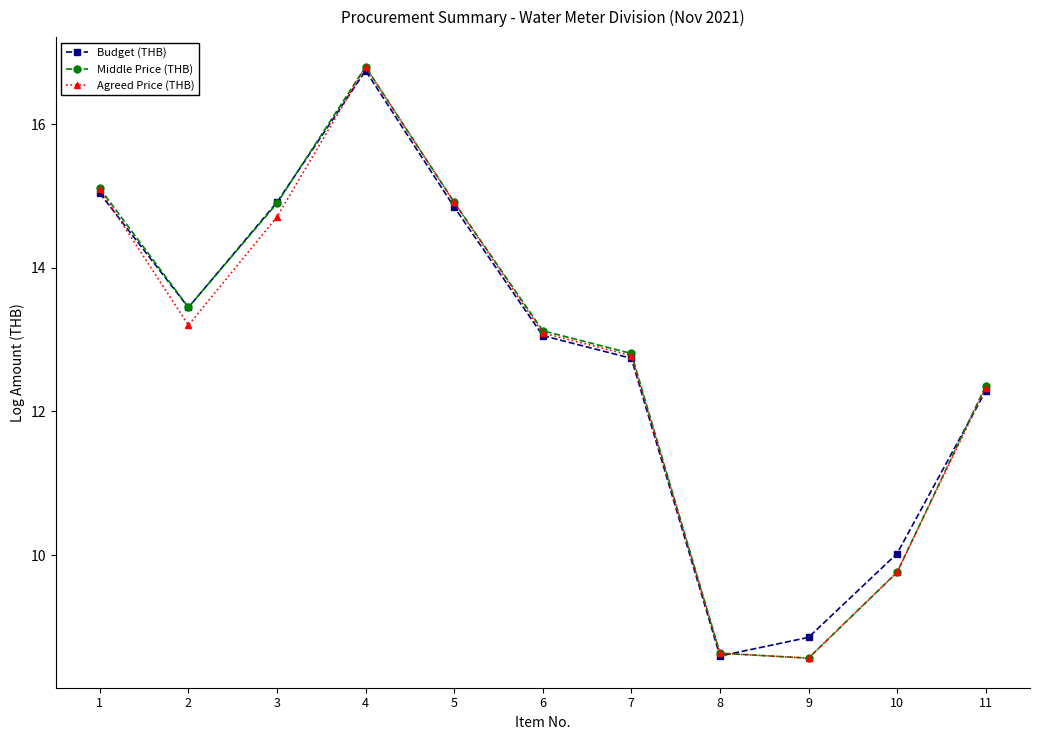

At which category is the sum across all series the highest?

4